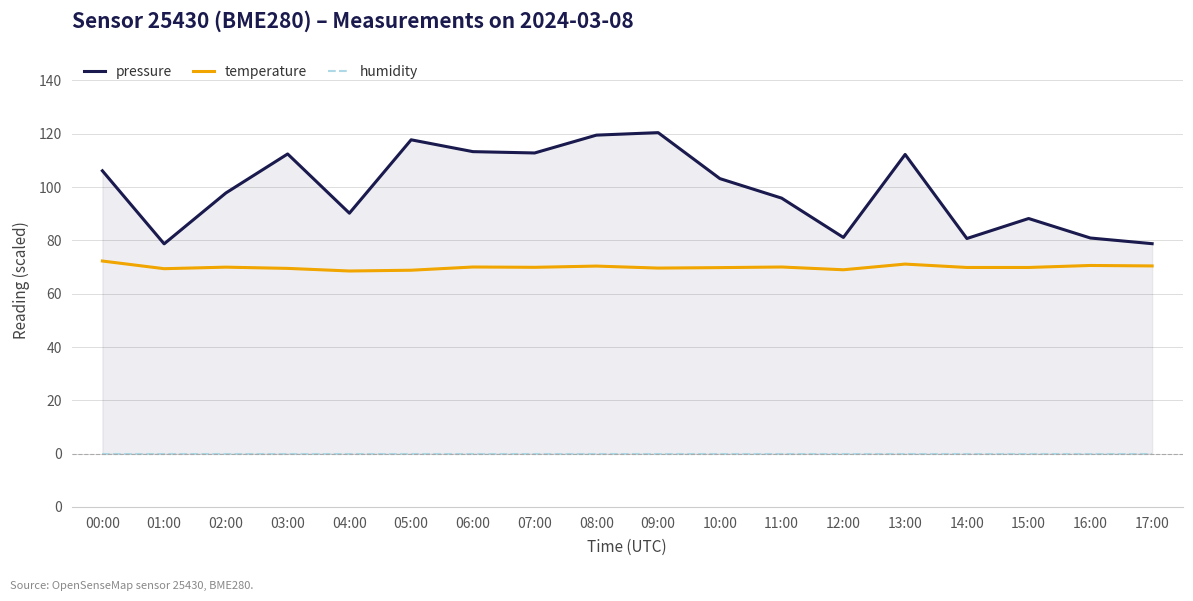

What is the spread (max minus min) of values at 15:00?

88.2